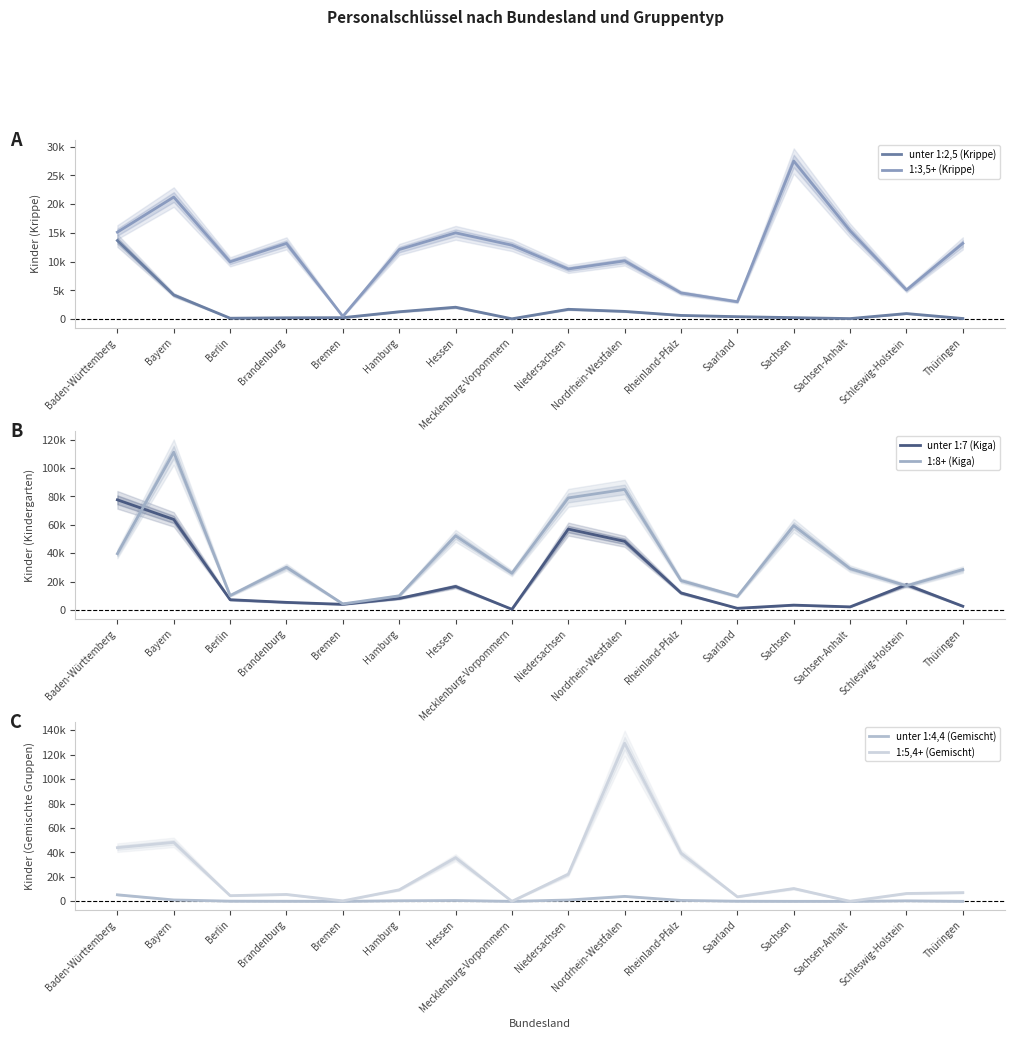

What is the sum of the unter 1:2,5 (Krippe) values at Brandenburg and Thüringen?

343